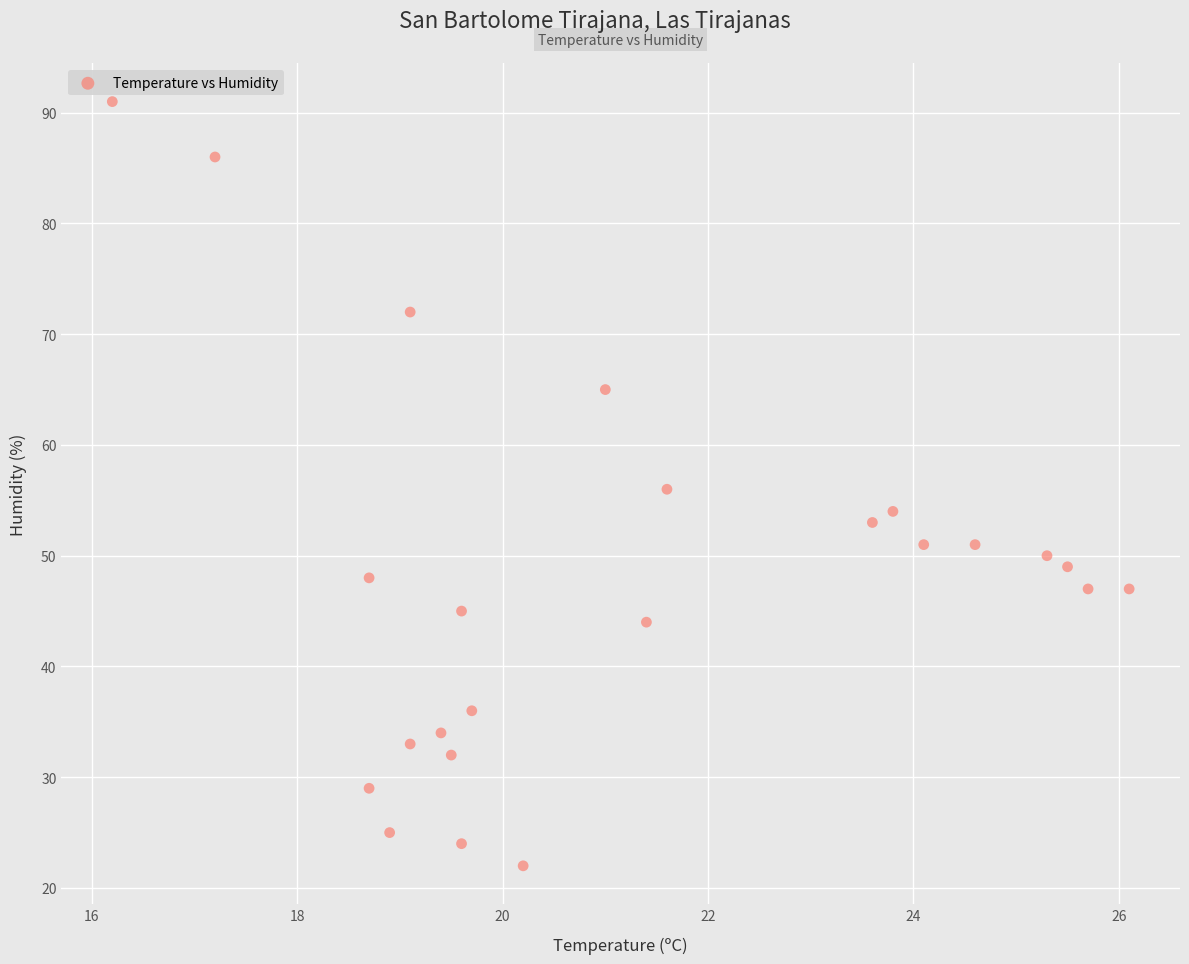

What is the range of Y values (max minus min)?

69